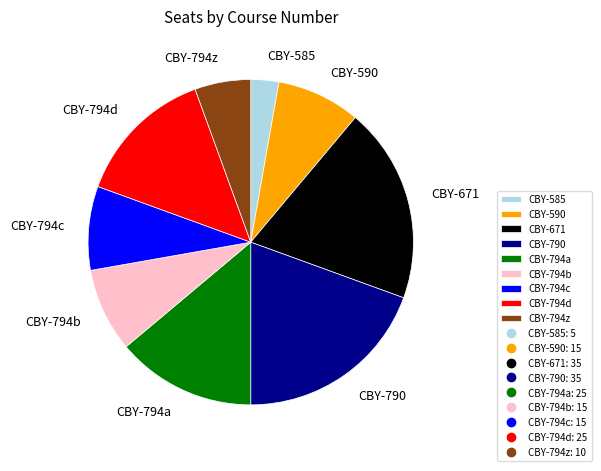

How many segments does this pie chart have?

9